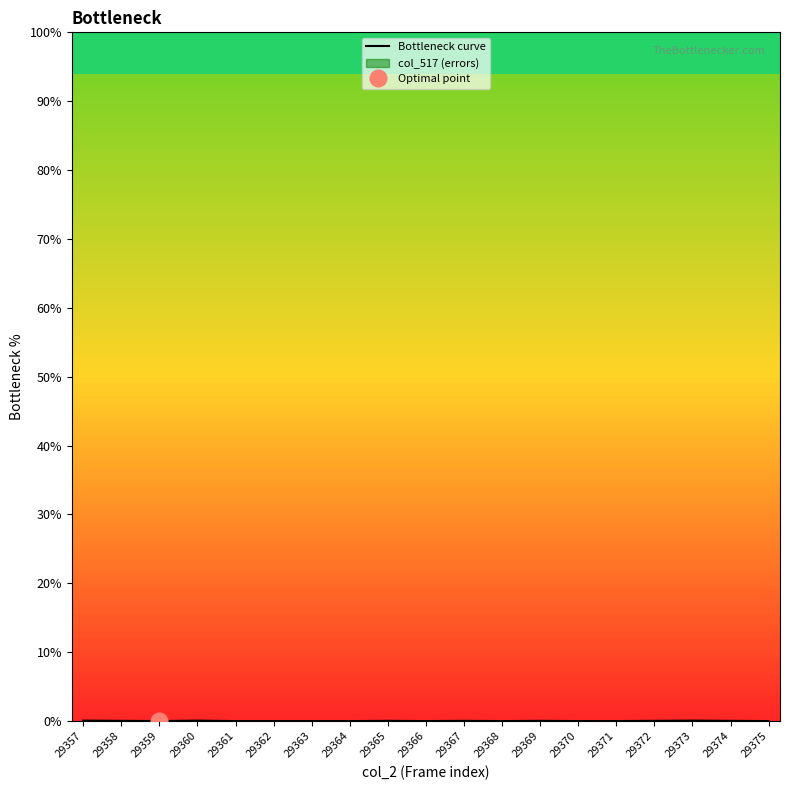

Rank the categories by value from highest to lowest.

29357, 29373, 29360, 29358, 29369, 29365, 29372, 29374, 29367, 29359, 29361, 29362, 29363, 29364, 29366, 29368, 29370, 29371, 29375